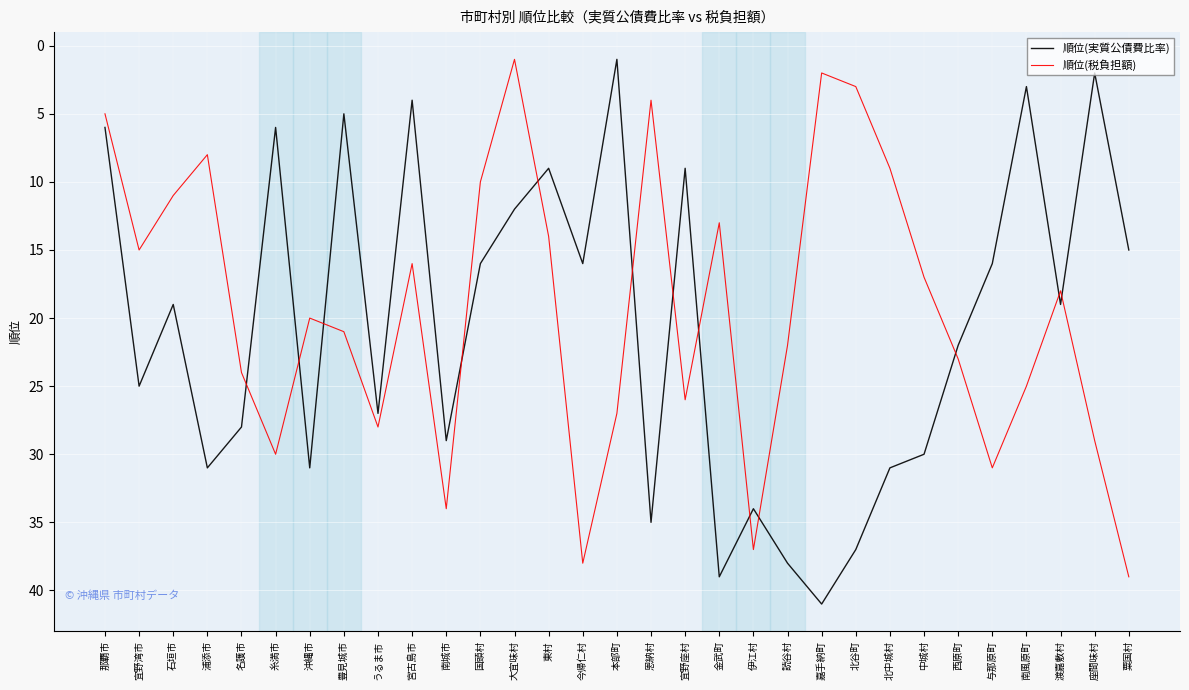

List the series in order of their peak value, lowest first.

順位(税負担額), 順位(実質公債費比率)